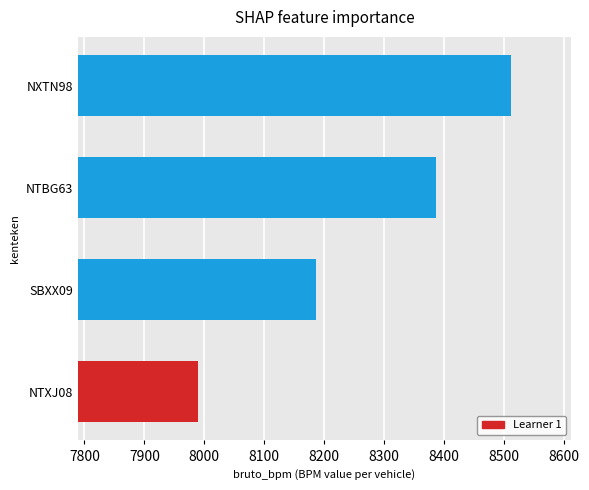

How many data points are less than 8387?

2